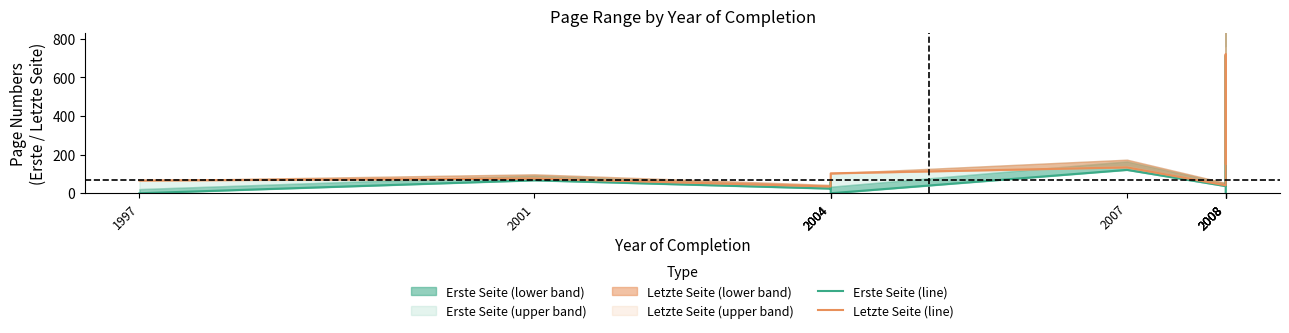

What is the sum of all Letzte Seite (line) values?

1452